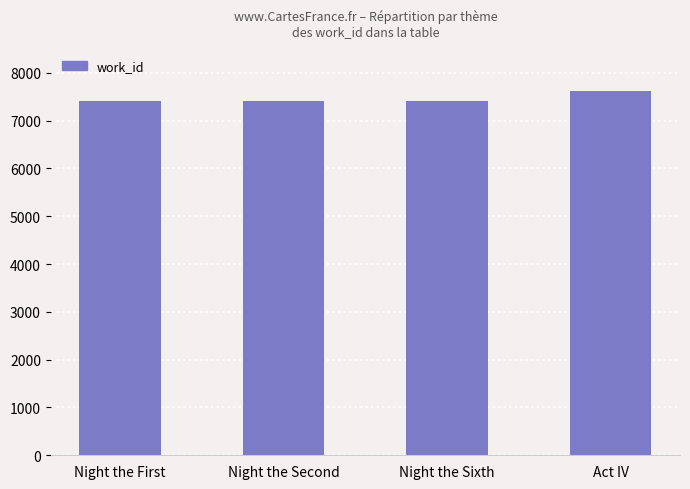

What is the label of the 4th bar from the left?

Act IV